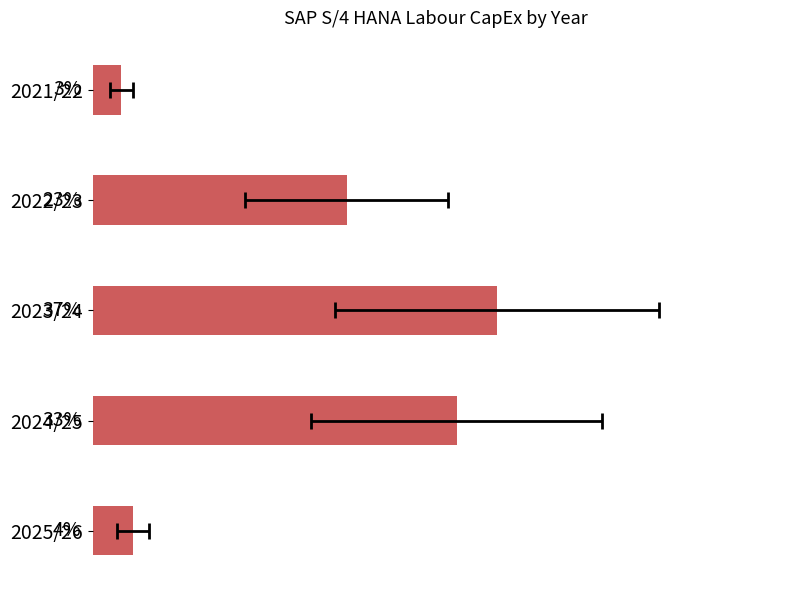

True or false: the data shows 37.0 at 2023/24.

True